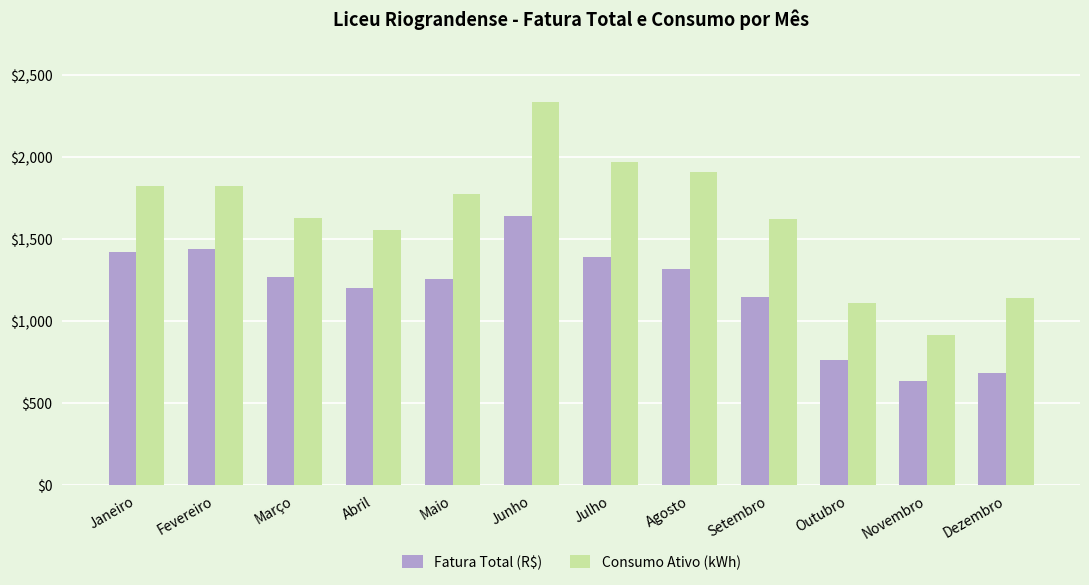

Rank the series by their maximum value, from highest to lowest.

Consumo Ativo (kWh), Fatura Total (R$)